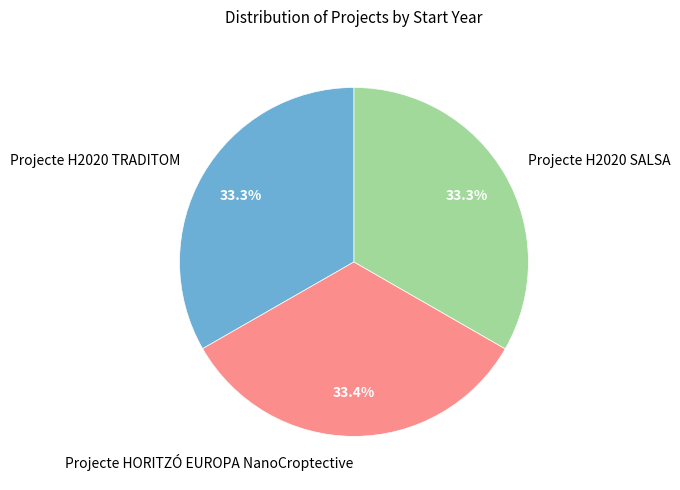

To the nearest percent, what is the combined percentage of Projecte H2020 TRADITOM and Projecte H2020 SALSA?

67%